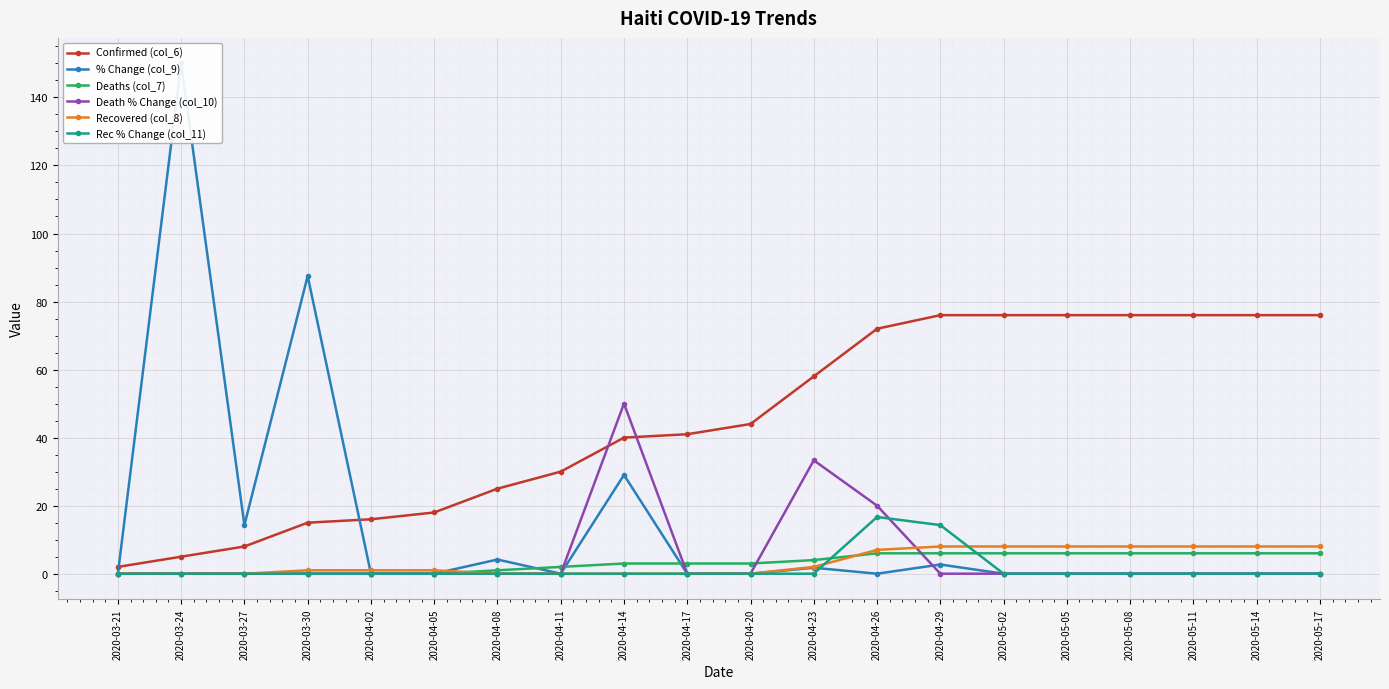

Rank the categories by Confirmed (col_6) value from lowest to highest.

2020-03-21, 2020-03-24, 2020-03-27, 2020-03-30, 2020-04-02, 2020-04-05, 2020-04-08, 2020-04-11, 2020-04-14, 2020-04-17, 2020-04-20, 2020-04-23, 2020-04-26, 2020-04-29, 2020-05-02, 2020-05-05, 2020-05-08, 2020-05-11, 2020-05-14, 2020-05-17